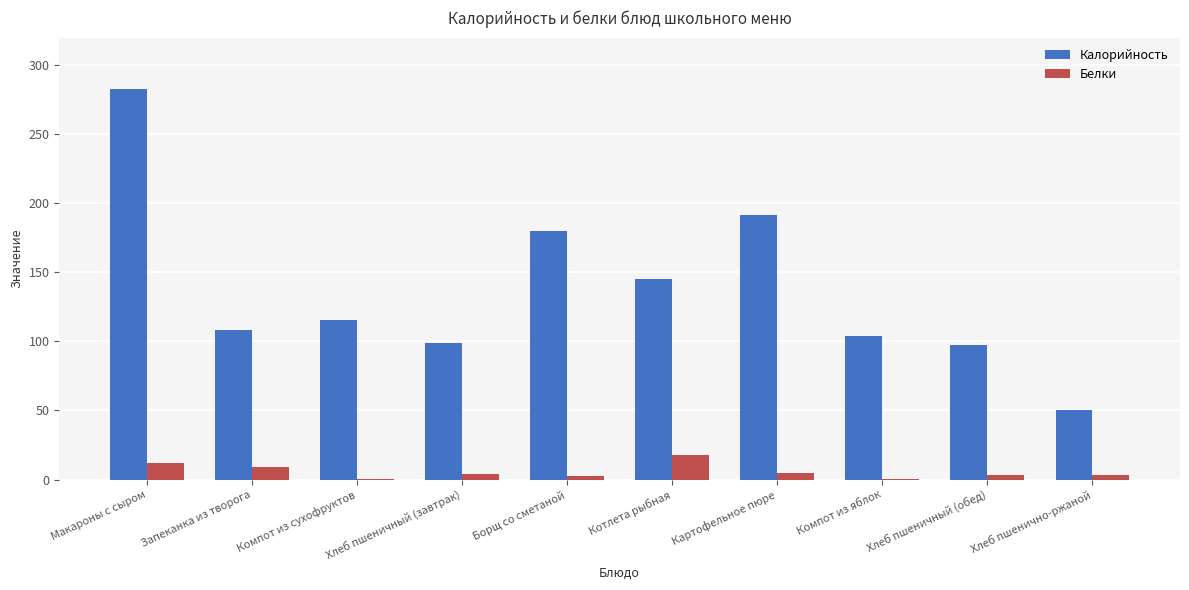

Count the number of categories in the chart.

10